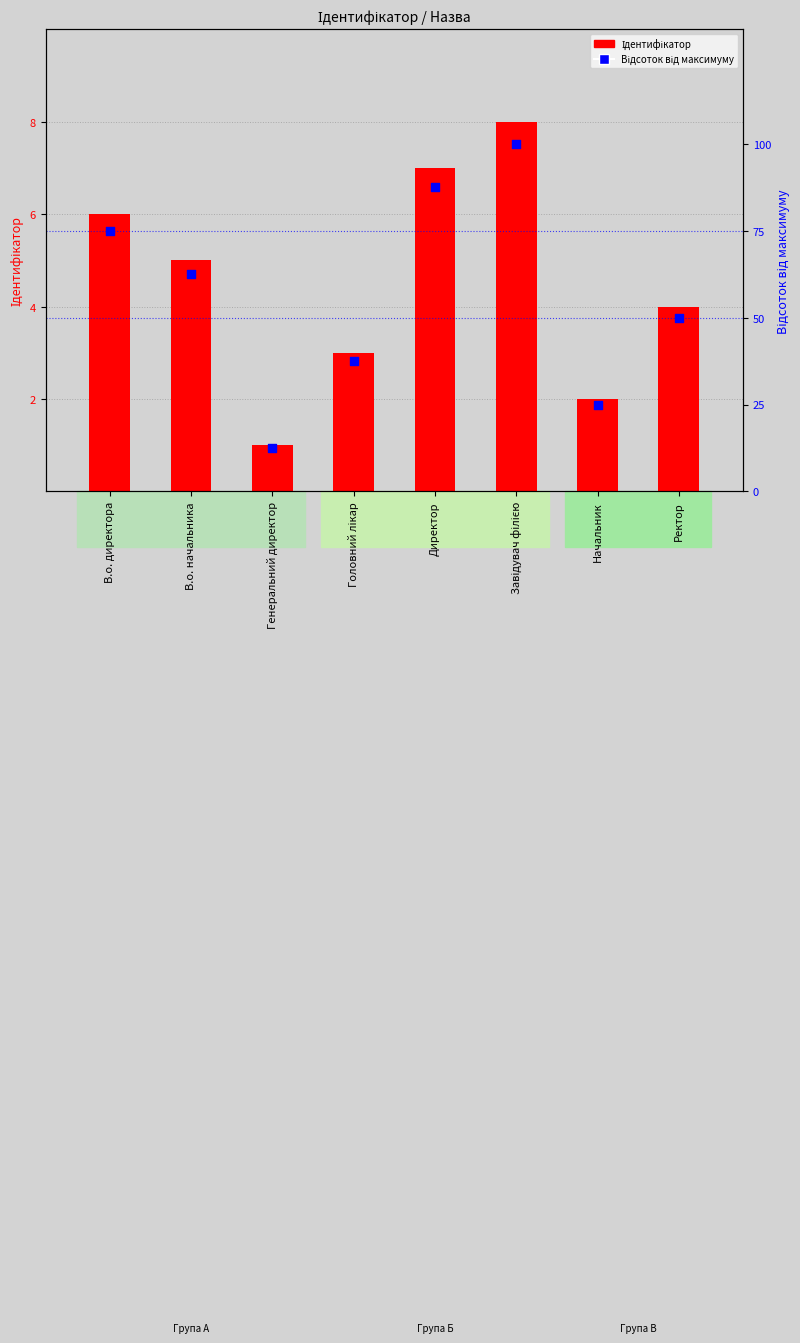

At how many categories does at least one series exceed 94?

1